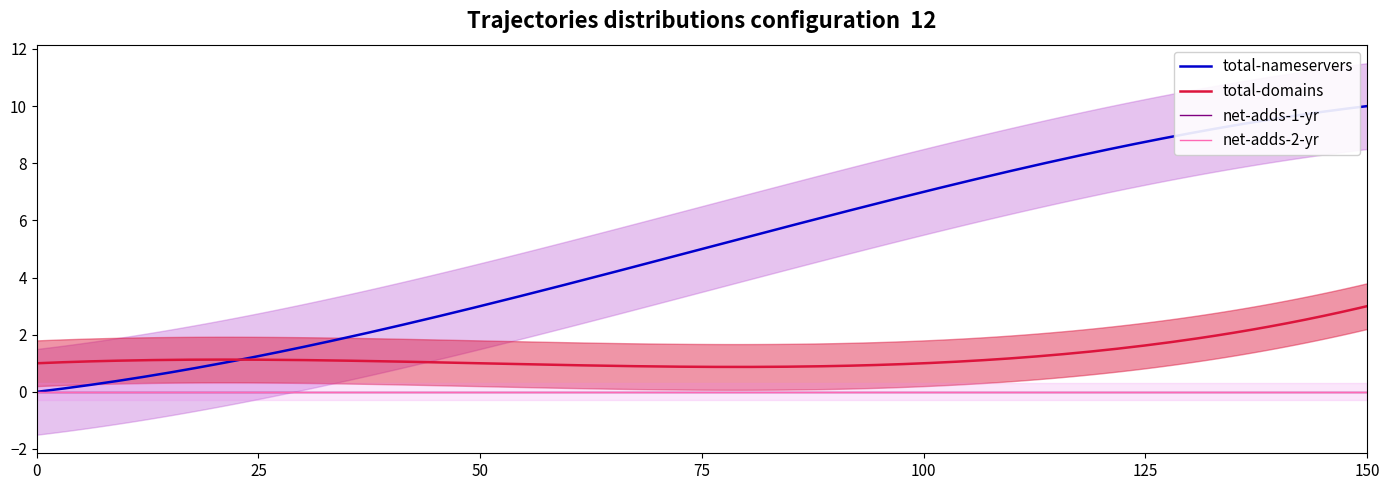

What are all the series names shown in the legend?

total-nameservers, total-domains, net-adds-1-yr, net-adds-2-yr